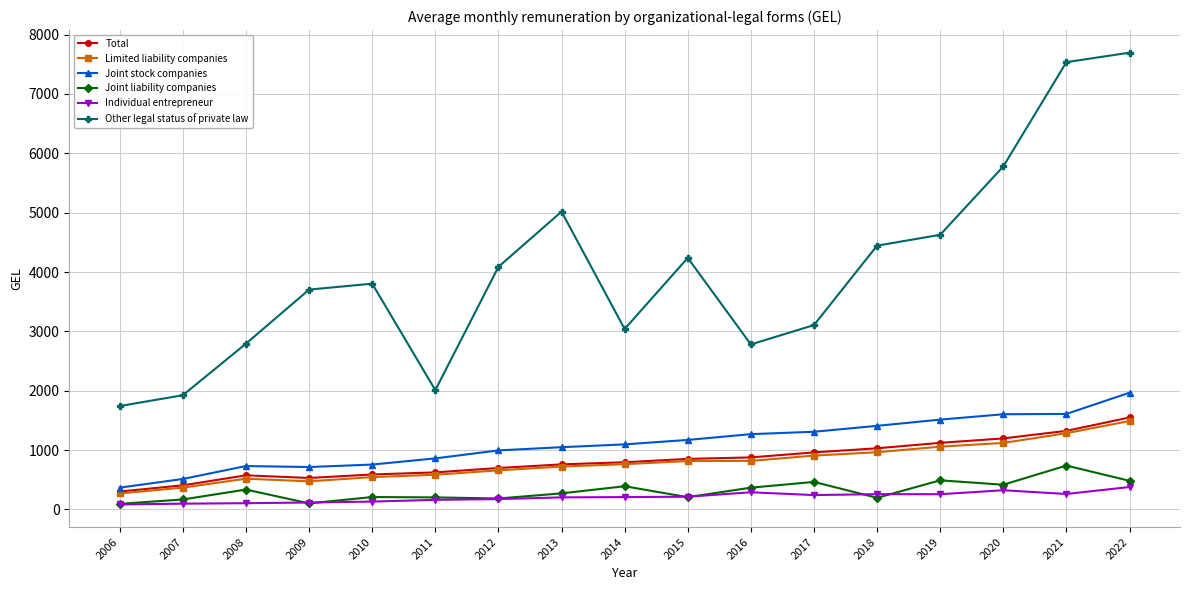

What is the greatest value displayed?

7695.6